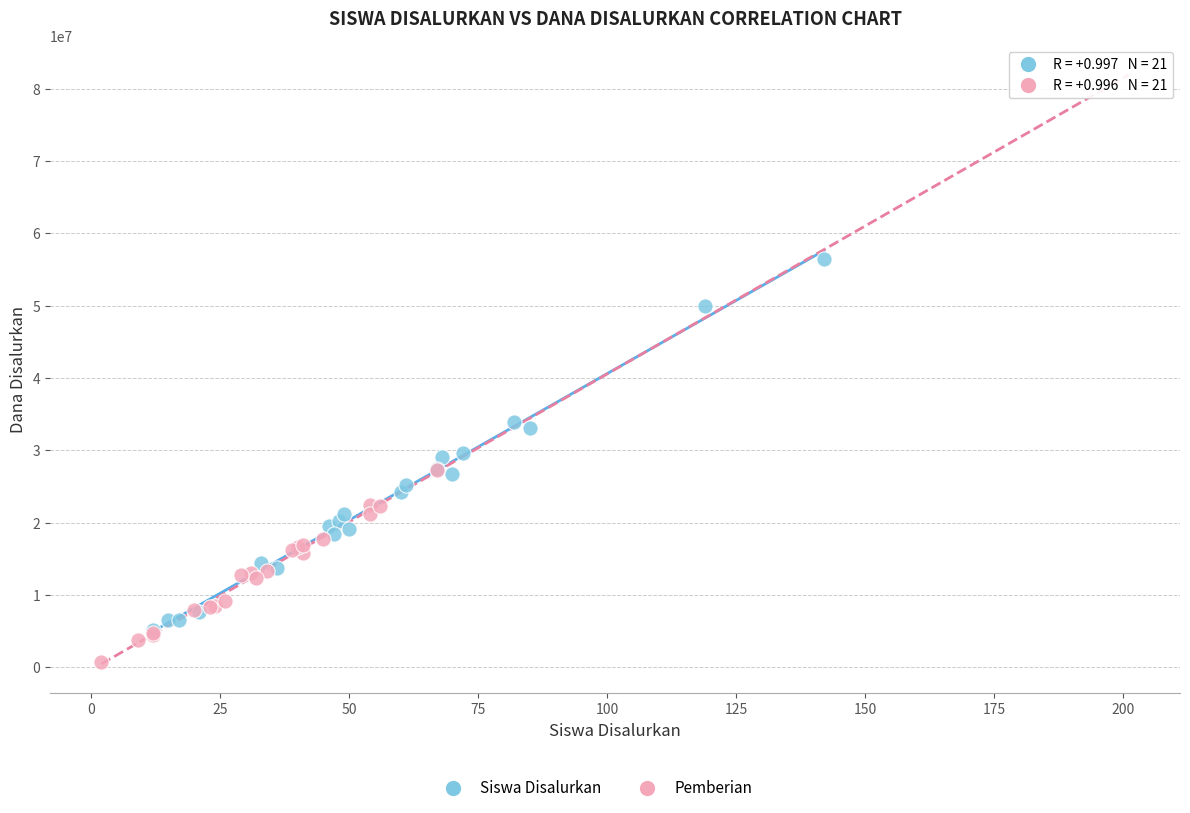

Which series has the largest Y range (max minus min)?

Siswa Disalurkan